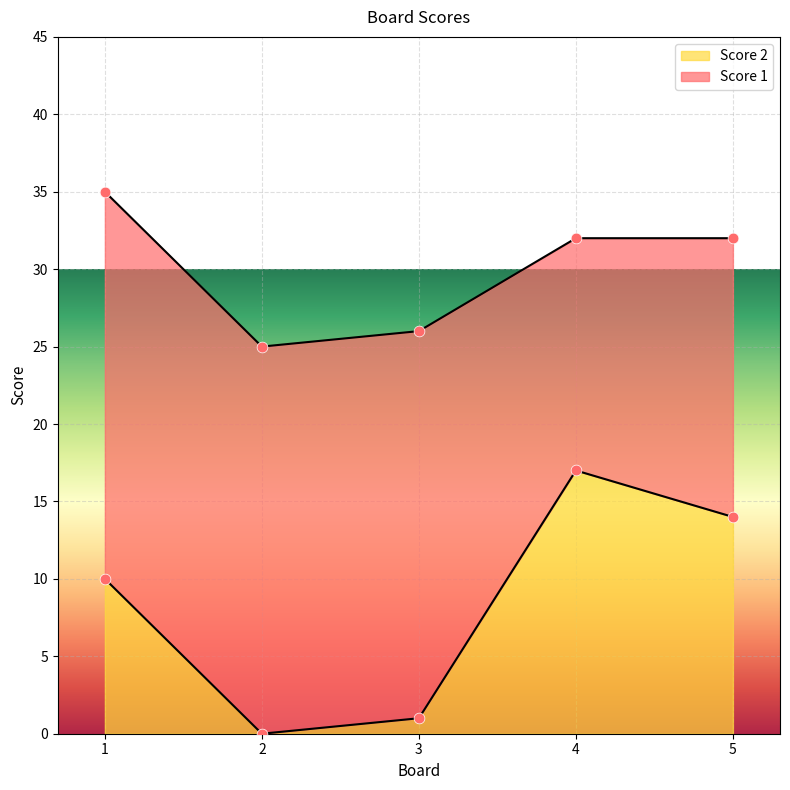

What is the change in value from 1 to 5?

+4